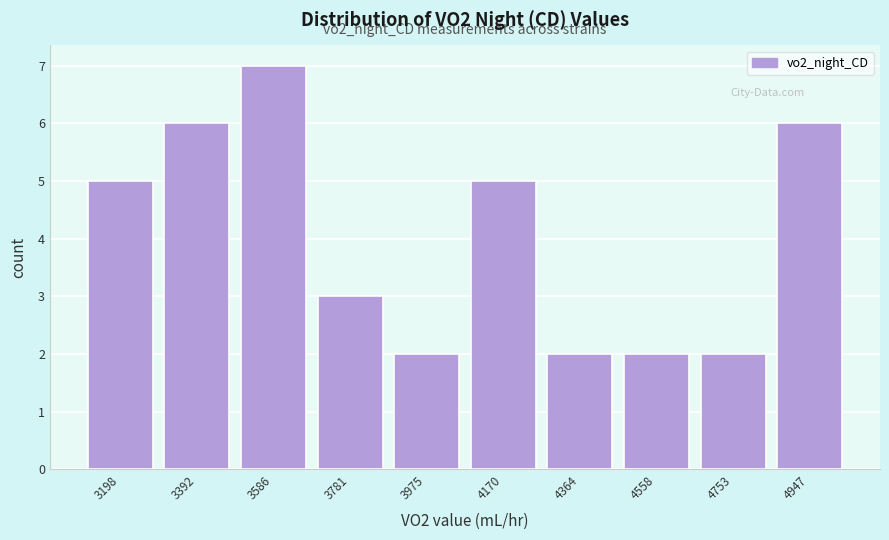

Reading right to left, list all the values displayed in this chart.

6	2	2	2	5	2	3	7	6	5